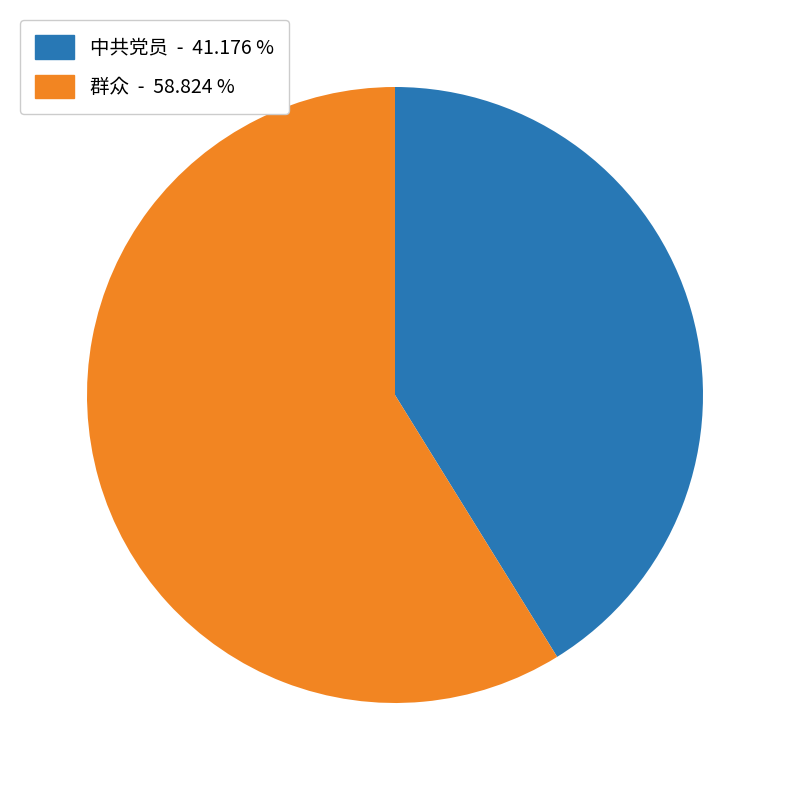

Which slice is the largest?

群众